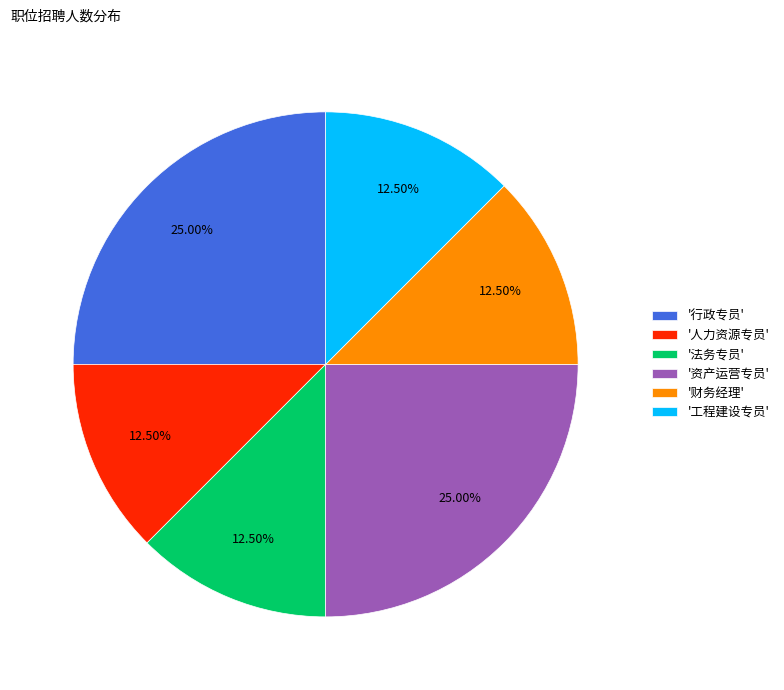

What is the ratio of the value at '人力资源专员' to the value at '工程建设专员'?

1.0